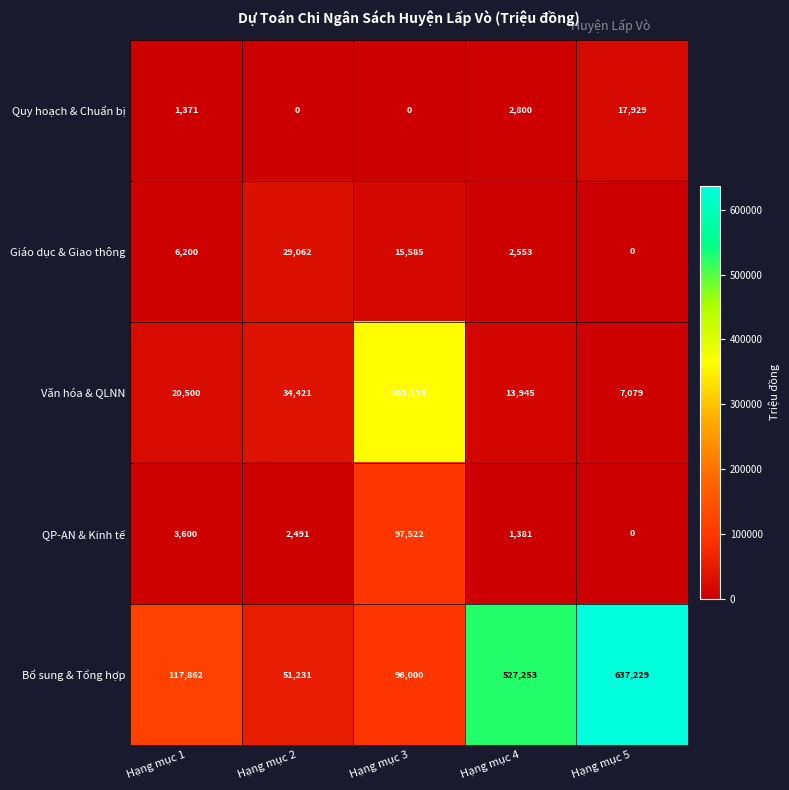

What is the spread (max minus min) of values at Hạng mục 3?

361219